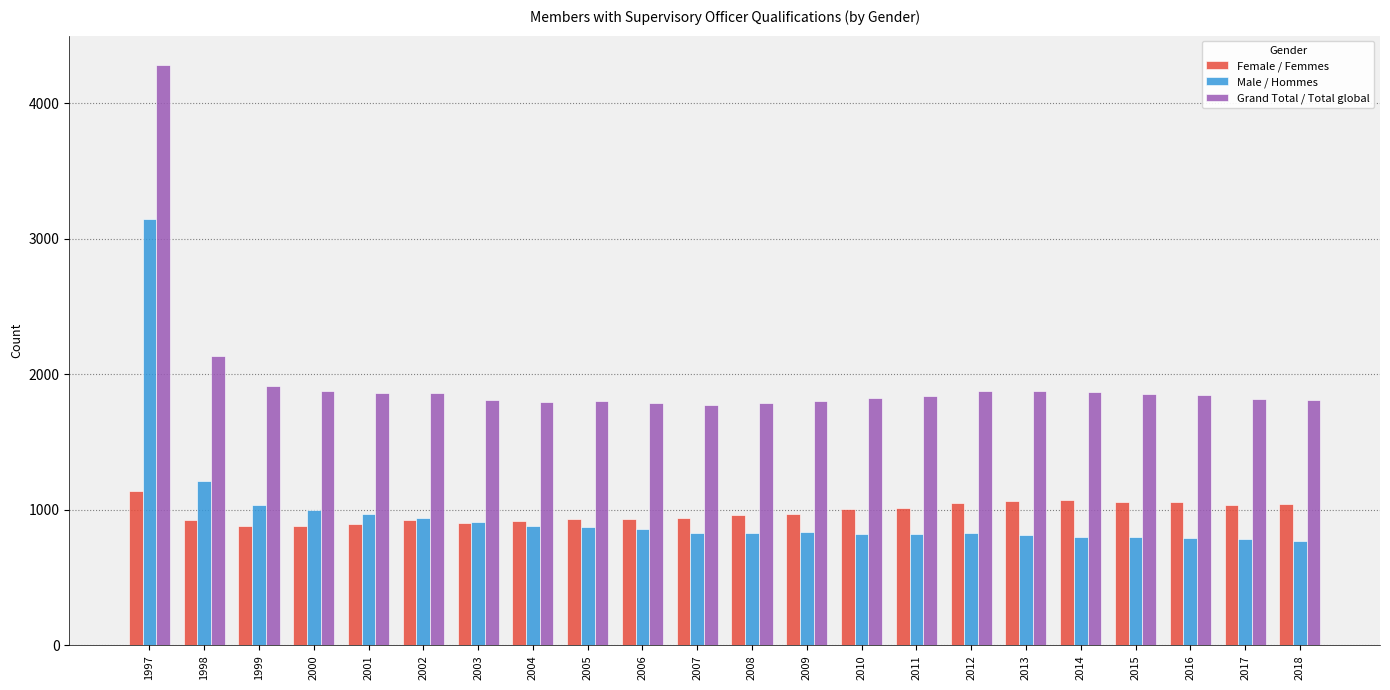

What is the maximum value shown in the chart?

4286